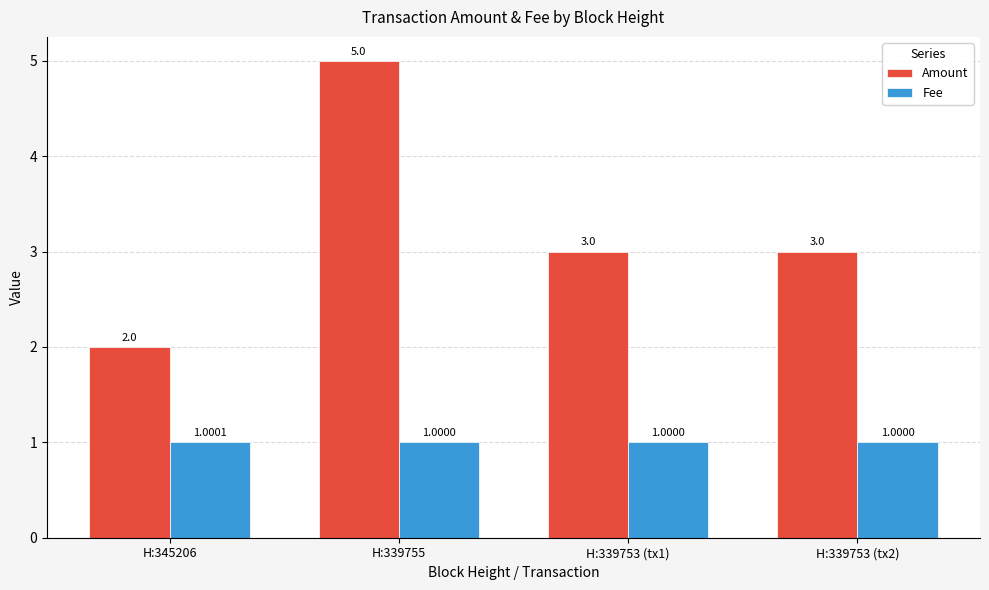

What are all the series names shown in the legend?

Amount, Fee